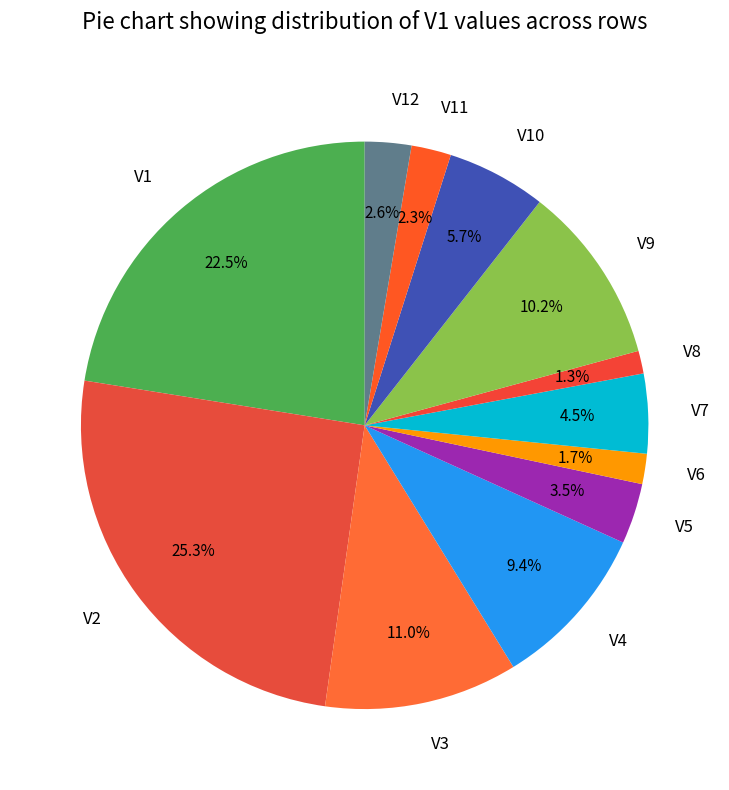

Does any single category account for the majority?

No